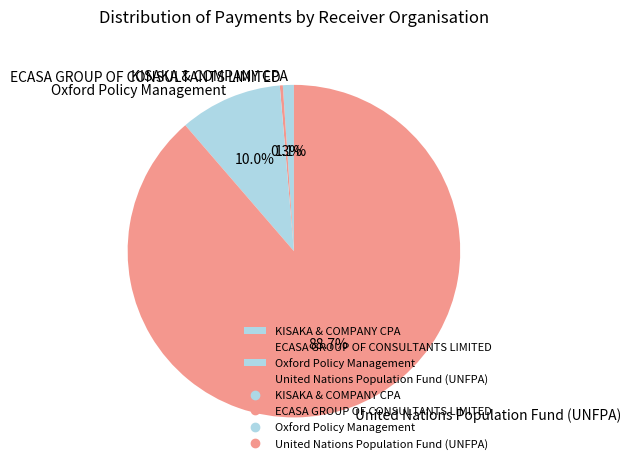

What percentage do Oxford Policy Management and ECASA GROUP OF CONSULTANTS LIMITED together represent?

10.3%